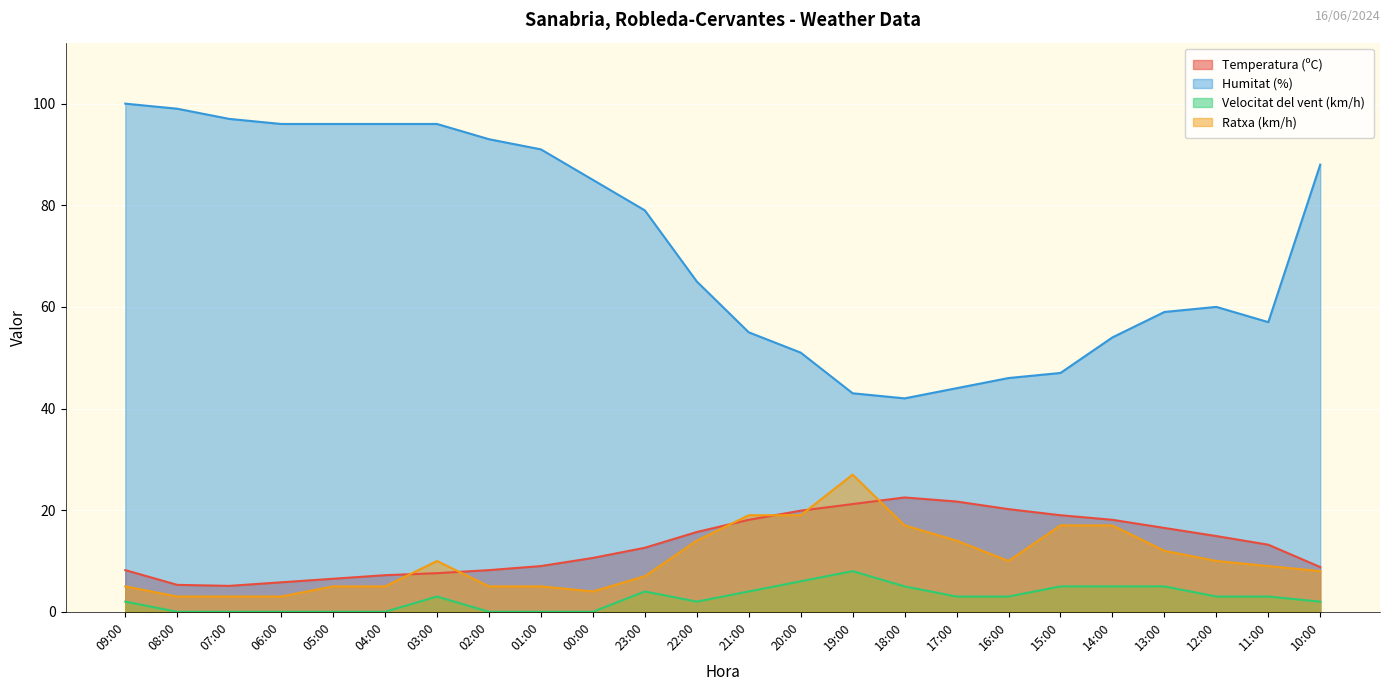

True or false: Ratxa (km/h) and Humitat (%) cross at least once.

False